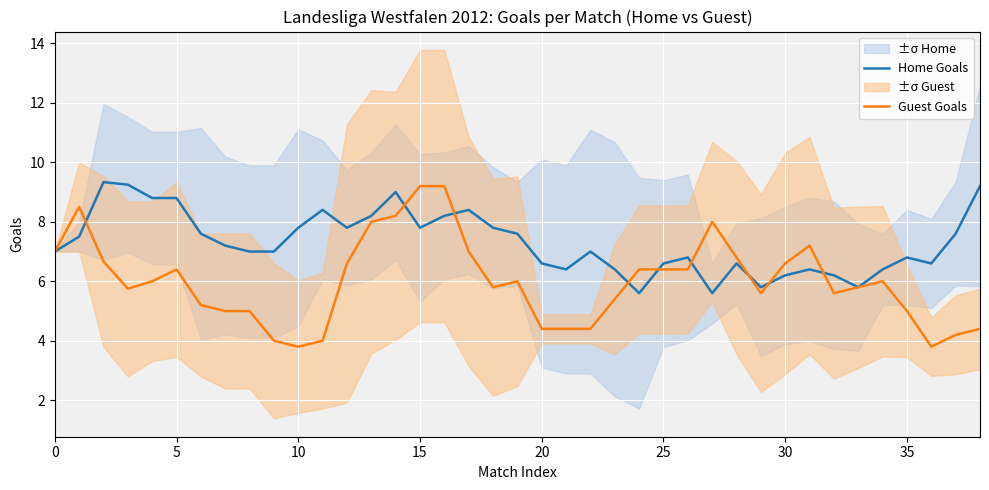

The Guest Goals series shows 10.6 at 25. True or false?

False